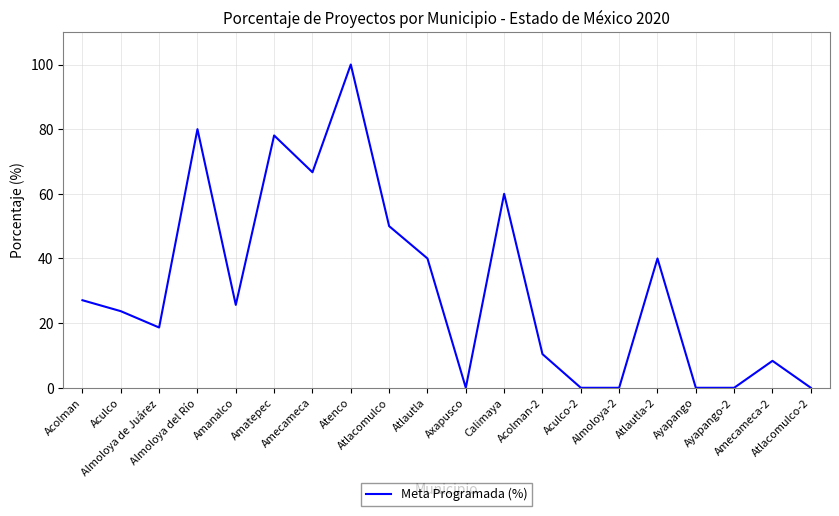

What is the difference between the second highest and minimum values?

80.0